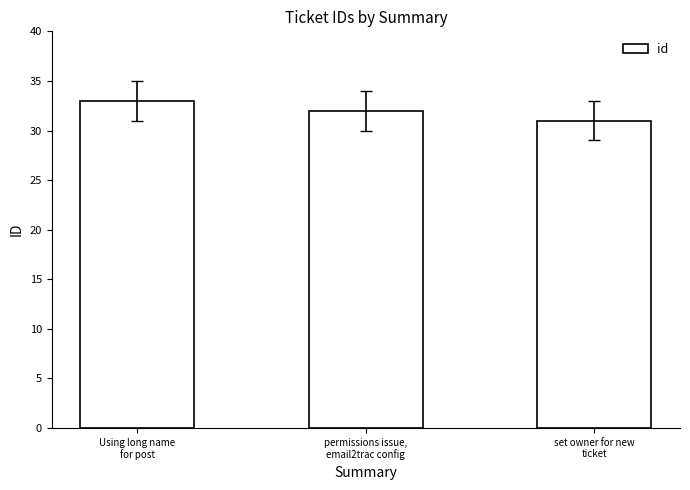

What is the value of the 2nd bar from the left?

32